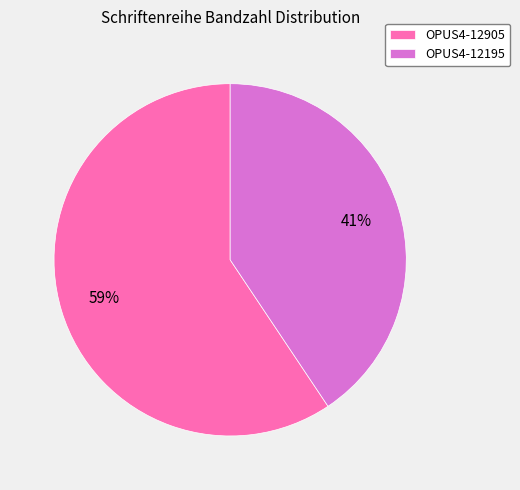

The OPUS4-12195 slice represents 47% of the pie. True or false?

False